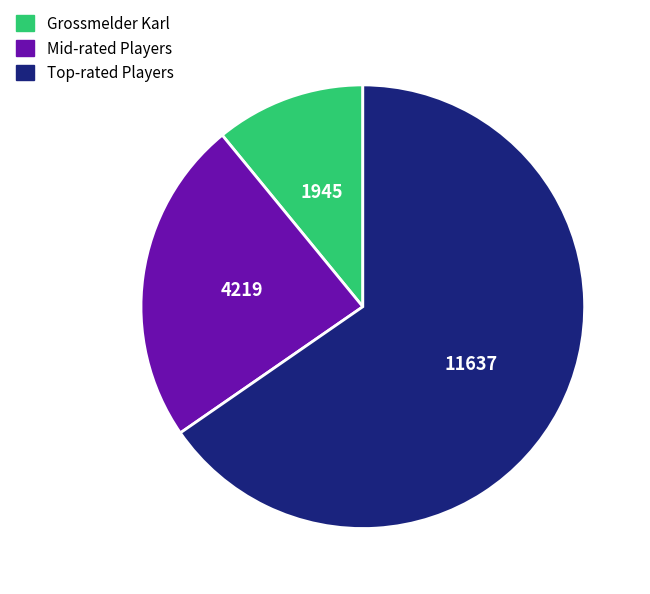

Is there any slice that represents more than half of the pie?

Yes